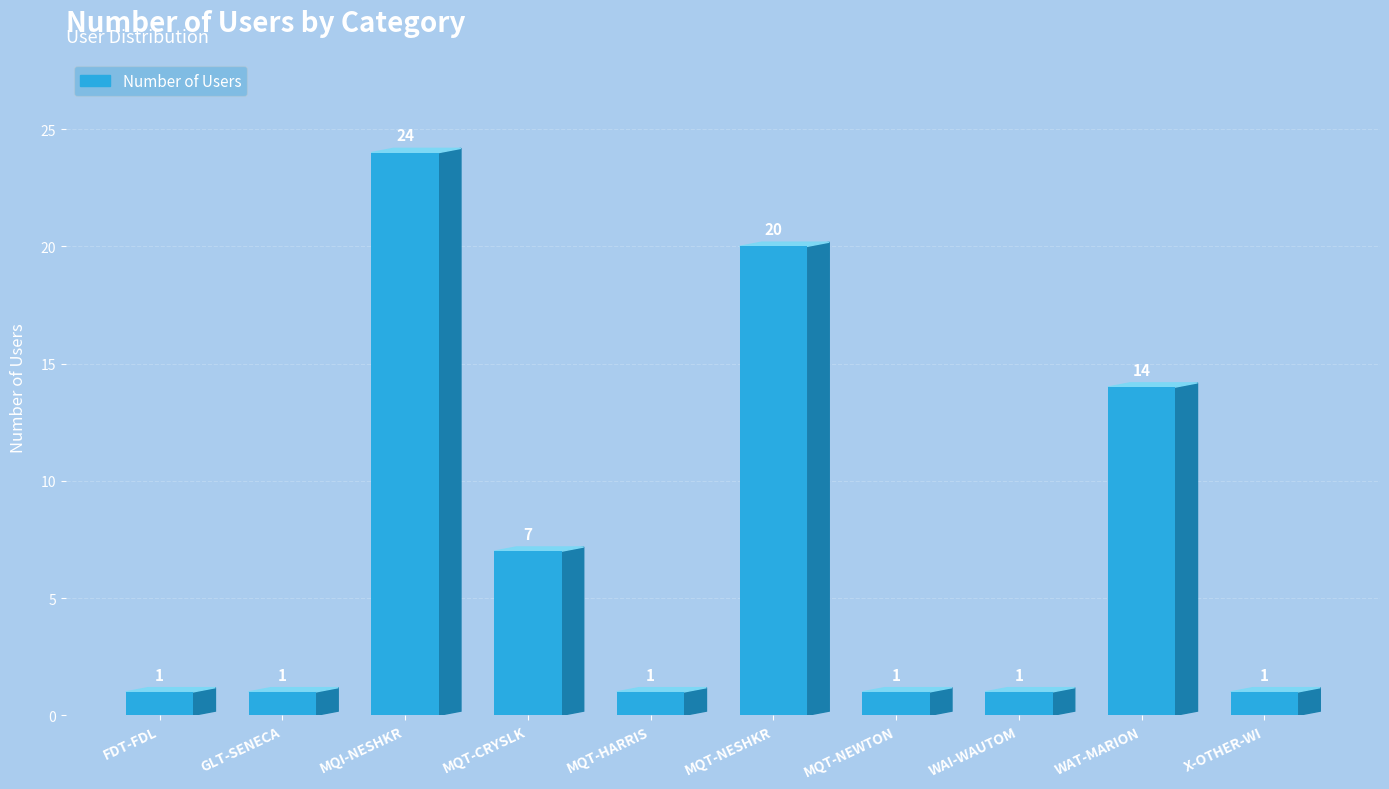

Where is the data nearest to the value 12?

WAT-MARION